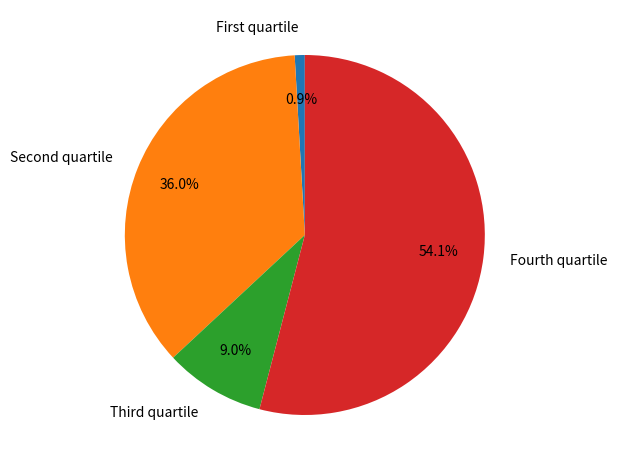

Is there a majority slice in this chart?

Yes